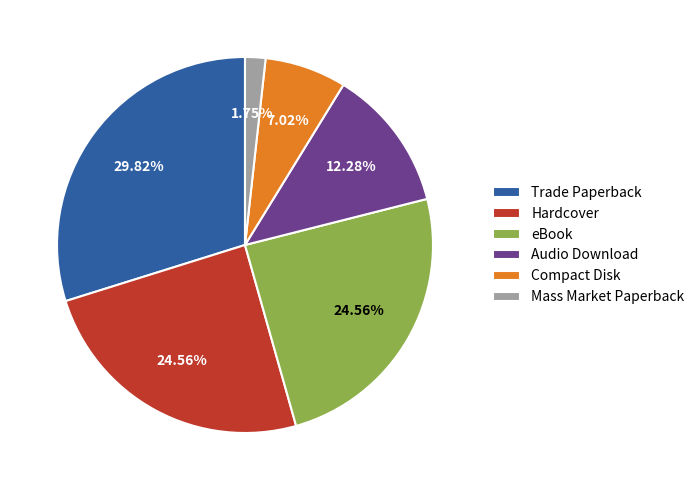

Is there a majority slice in this chart?

No